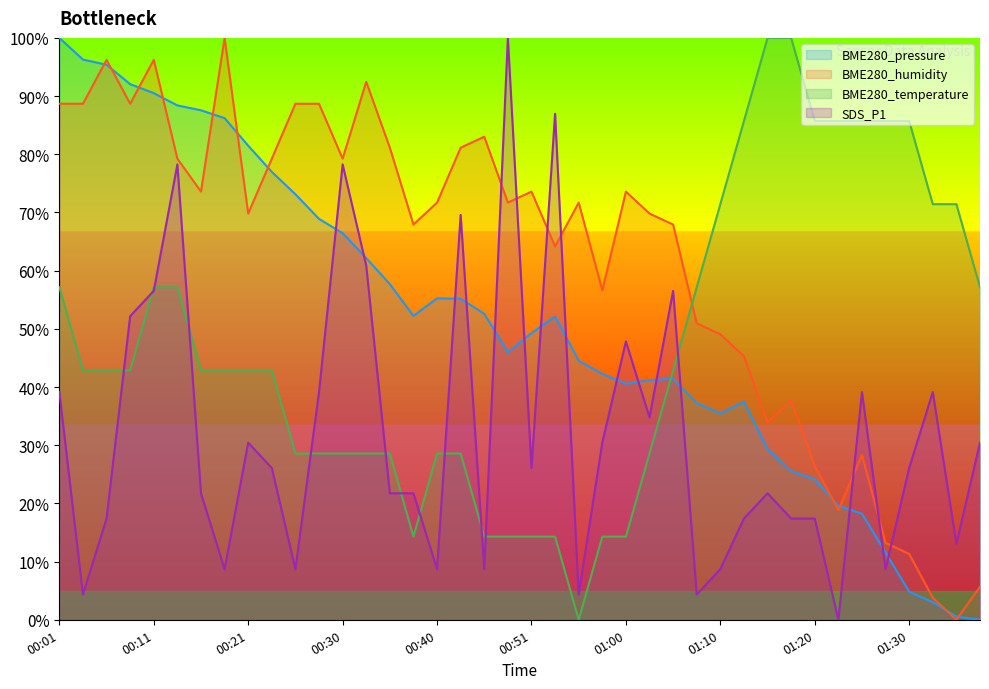

Which label corresponds to the largest value in the chart?

00:01